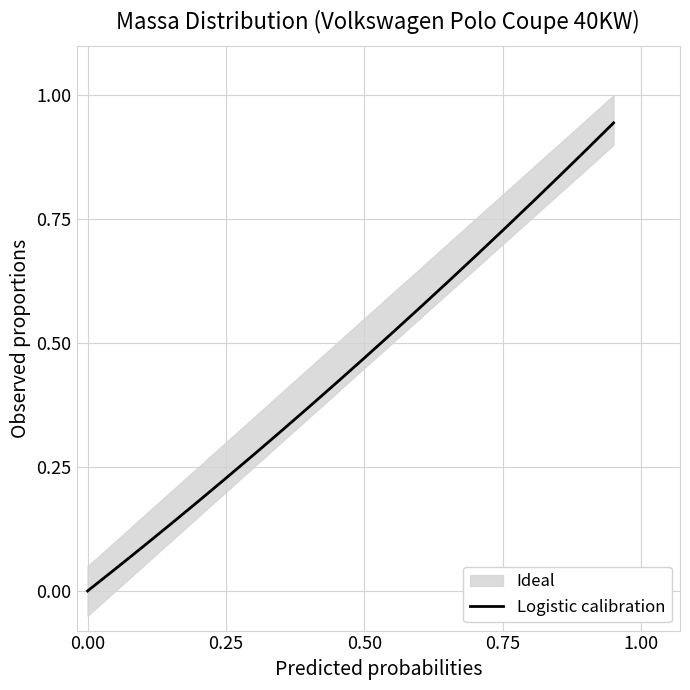

True or false: the data shows 0.2 at 0.50.

False